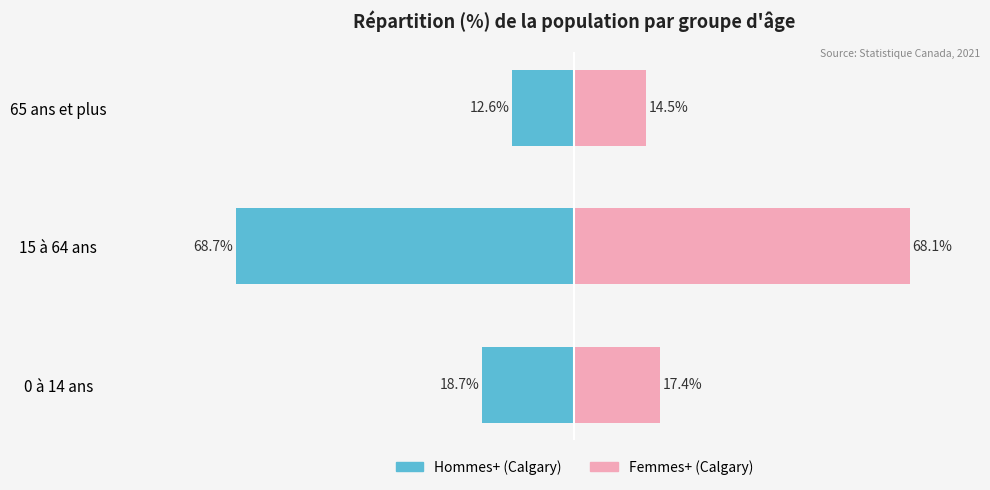

Is it true that Femmes+ (Calgary) equals 11.1 at 0 à 14 ans?

False